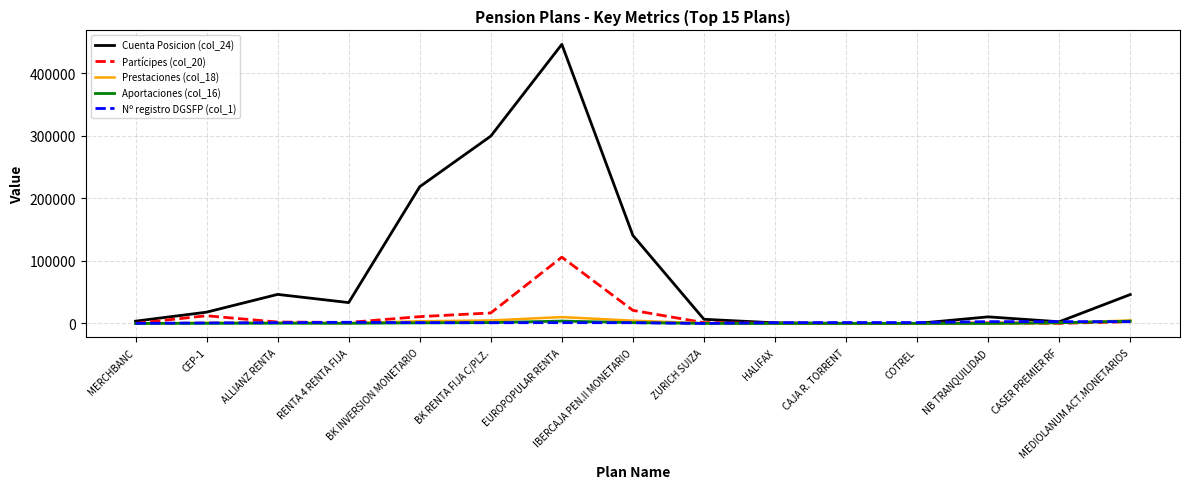

At how many categories does at least one series exceed 131536?

4